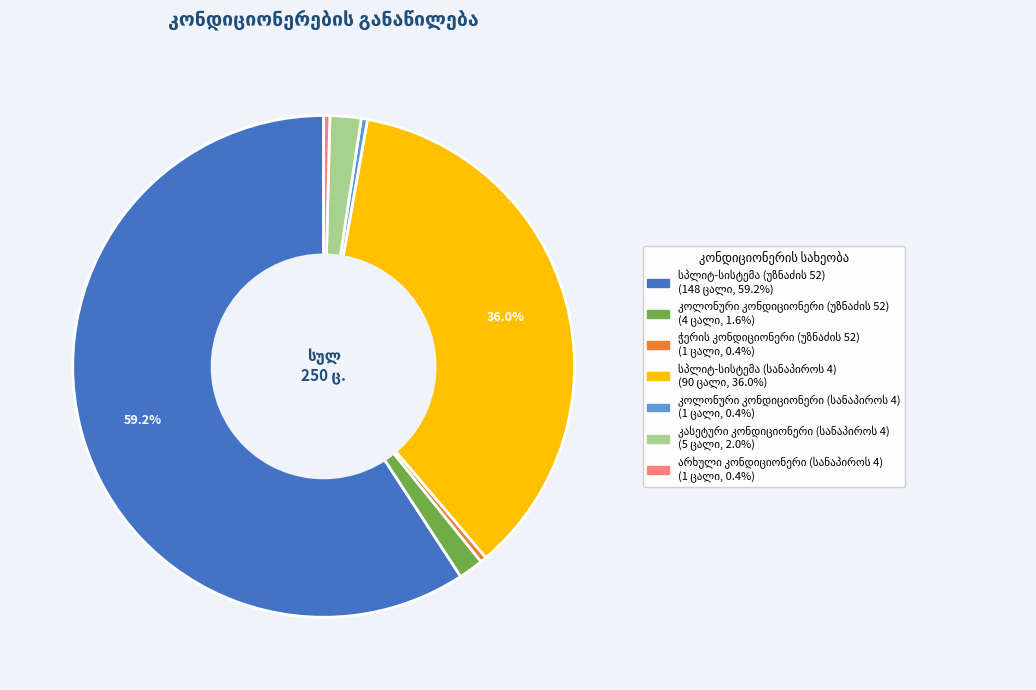

Is there any slice that represents more than half of the pie?

Yes